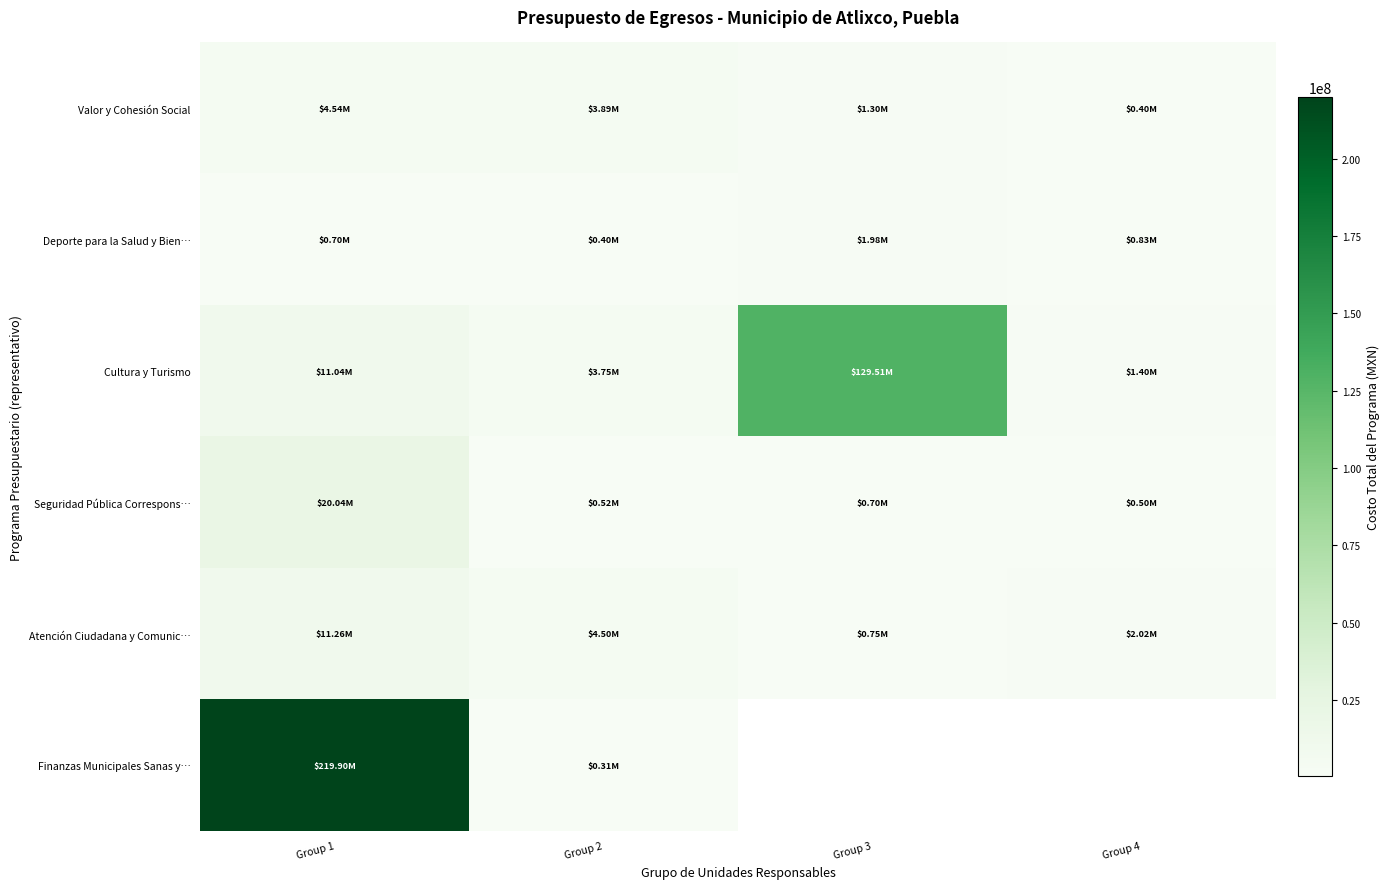

What is the spread (max minus min) of values at Group 3?

128809911.0